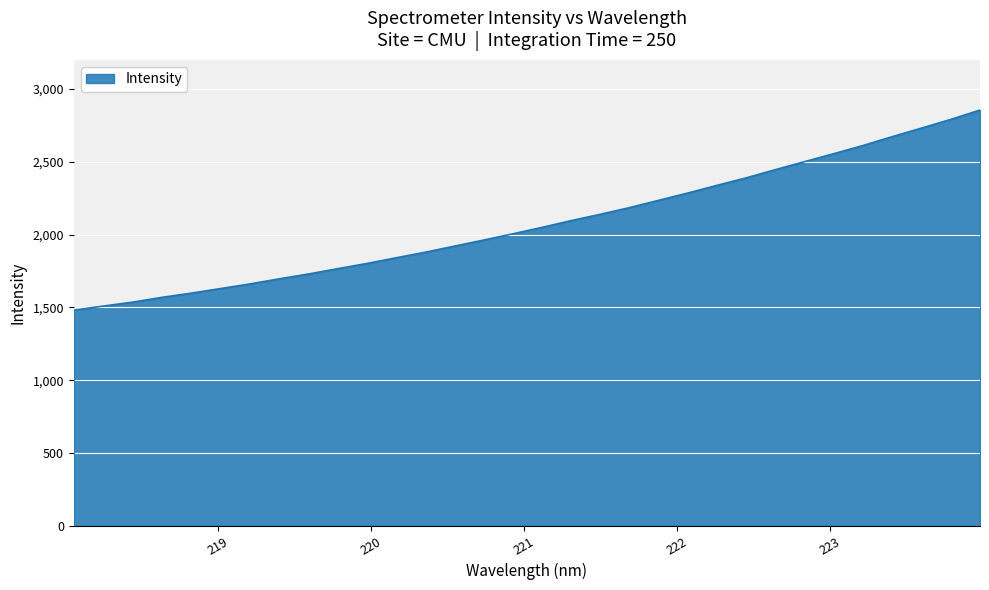

What is the greatest value displayed?

2855.2